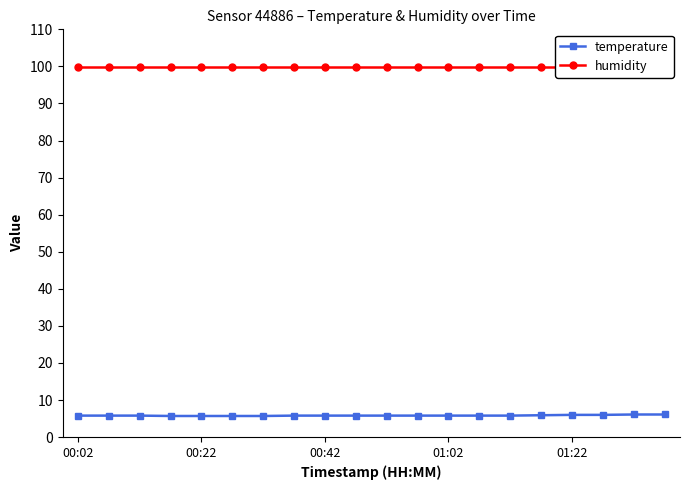

Read the temperature value at 7.

5.8